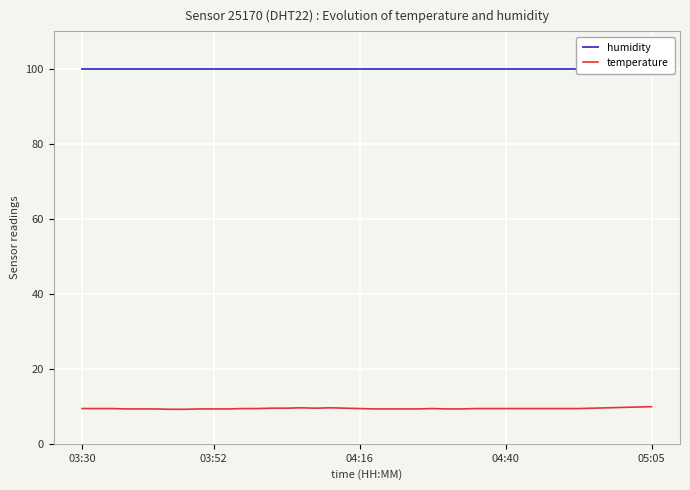

What is the total value across all series at 03:30?

109.3